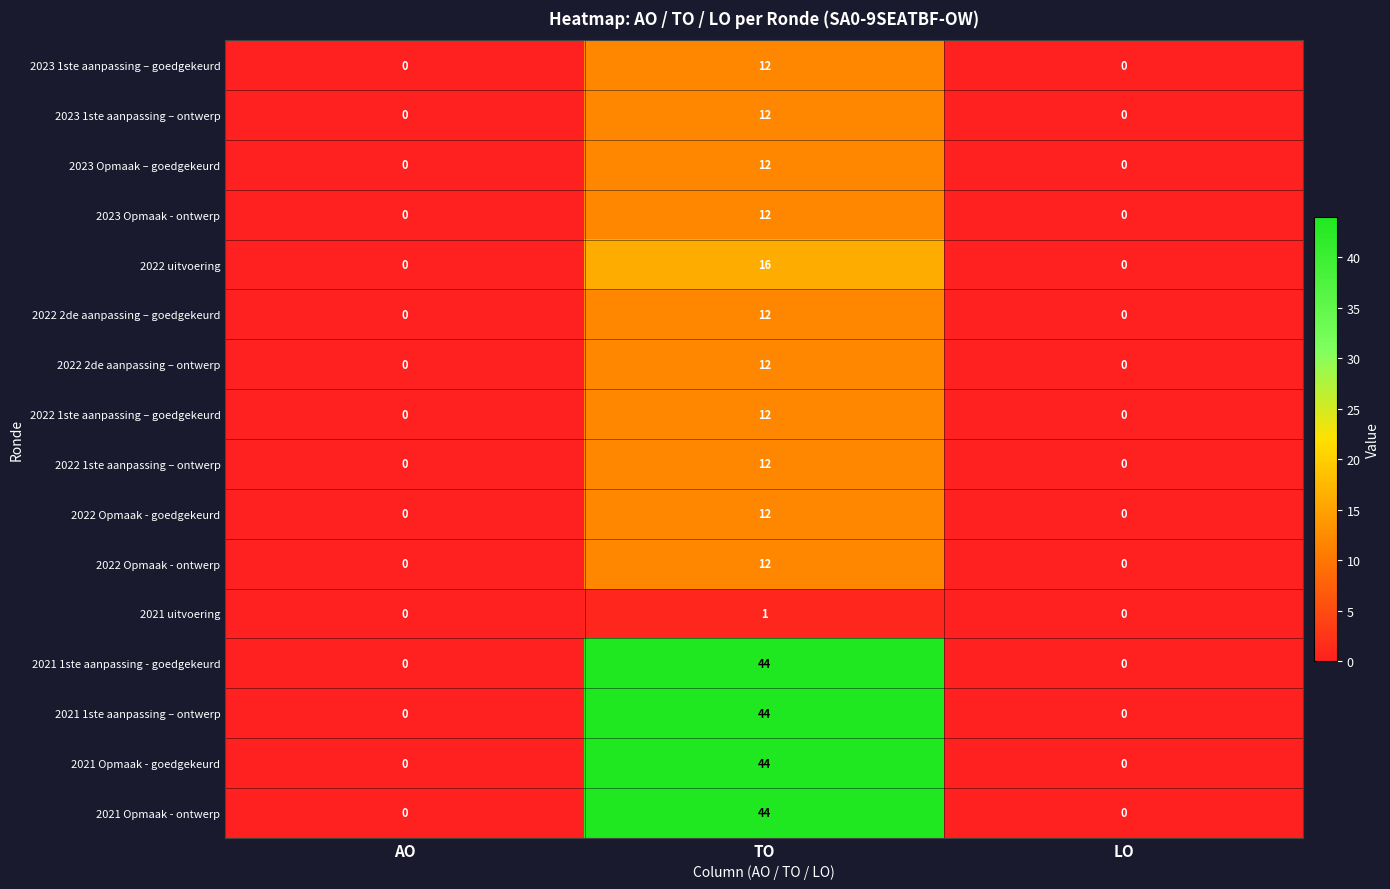

What is the spread (max minus min) of values at TO?

43